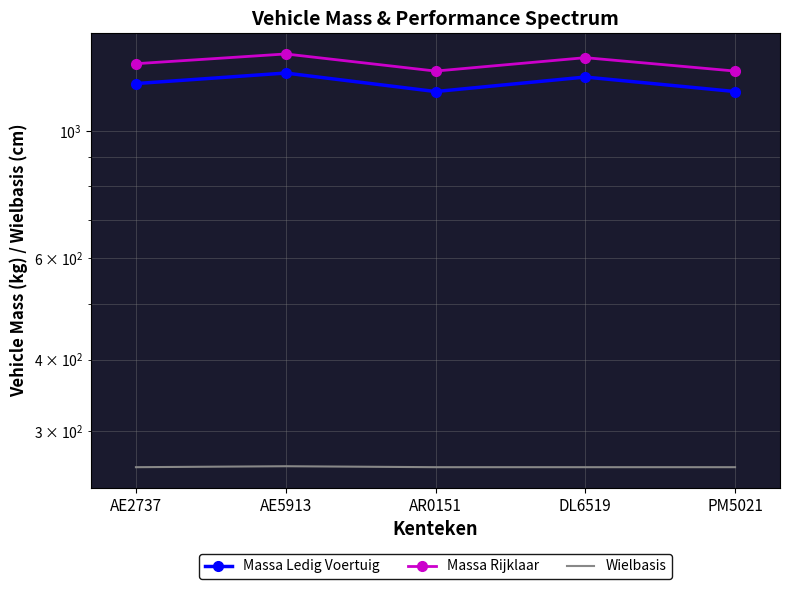

What is the difference between the highest and lowest values at AE5913?

1099